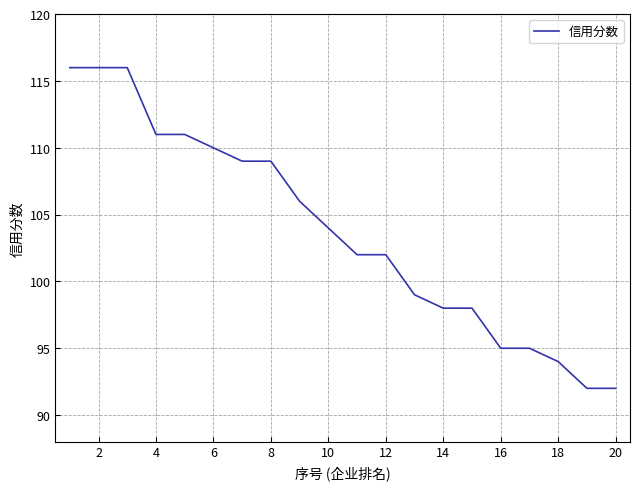

What is the maximum value shown in the chart?

116